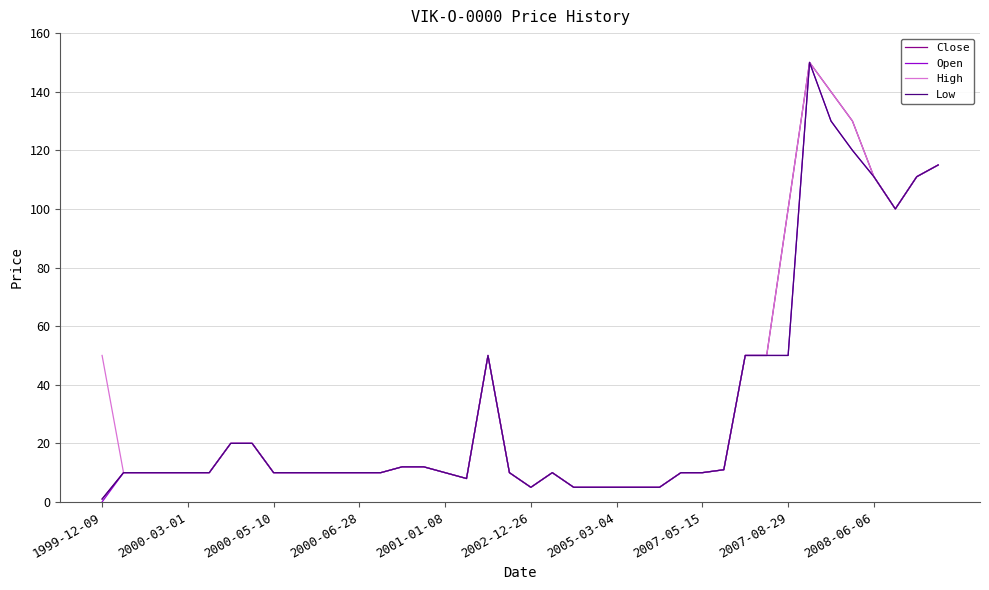

Is this an area chart (filled region under the line)?

No